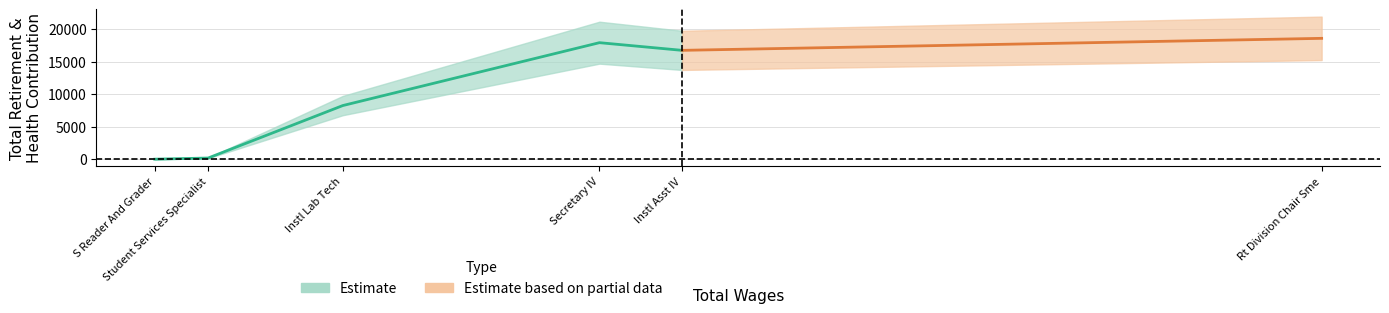

Which has a higher value, Rt Division Chair Sme or Instl Lab Tech?

Rt Division Chair Sme